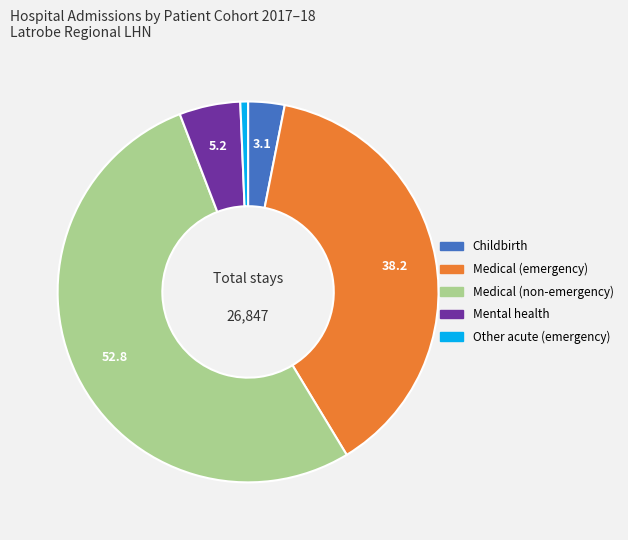

Which has a higher value, Childbirth or Other acute (emergency)?

Childbirth